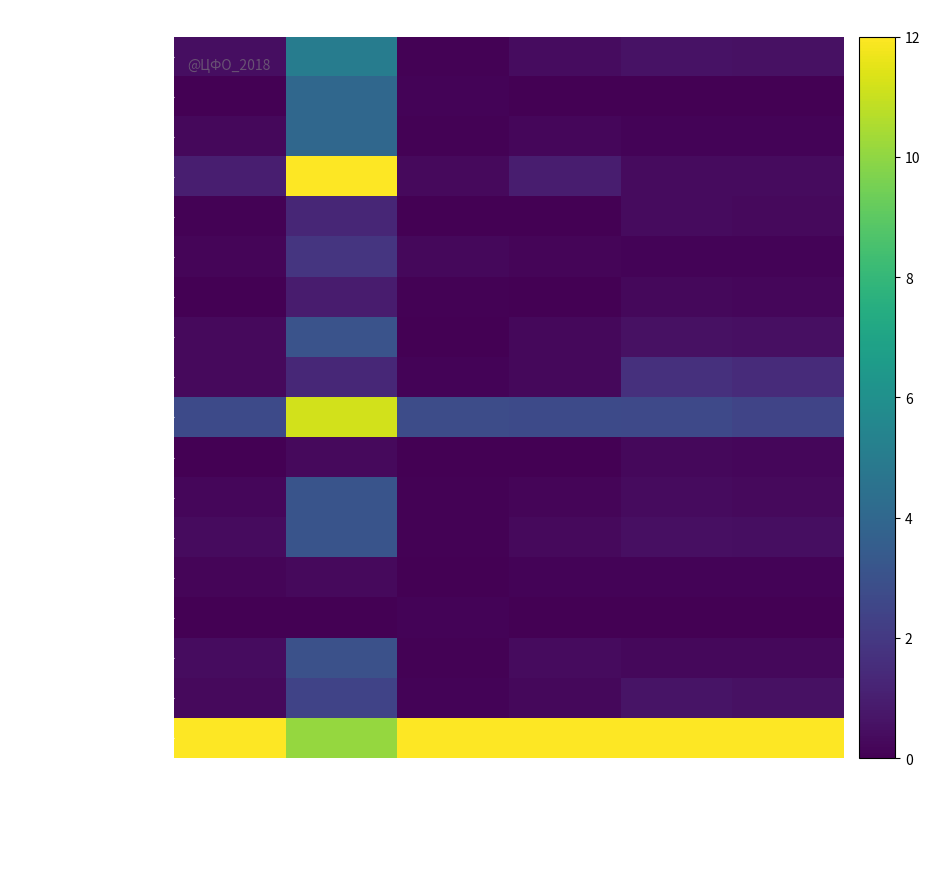

Which series has the largest total across all categories?

г. Москва